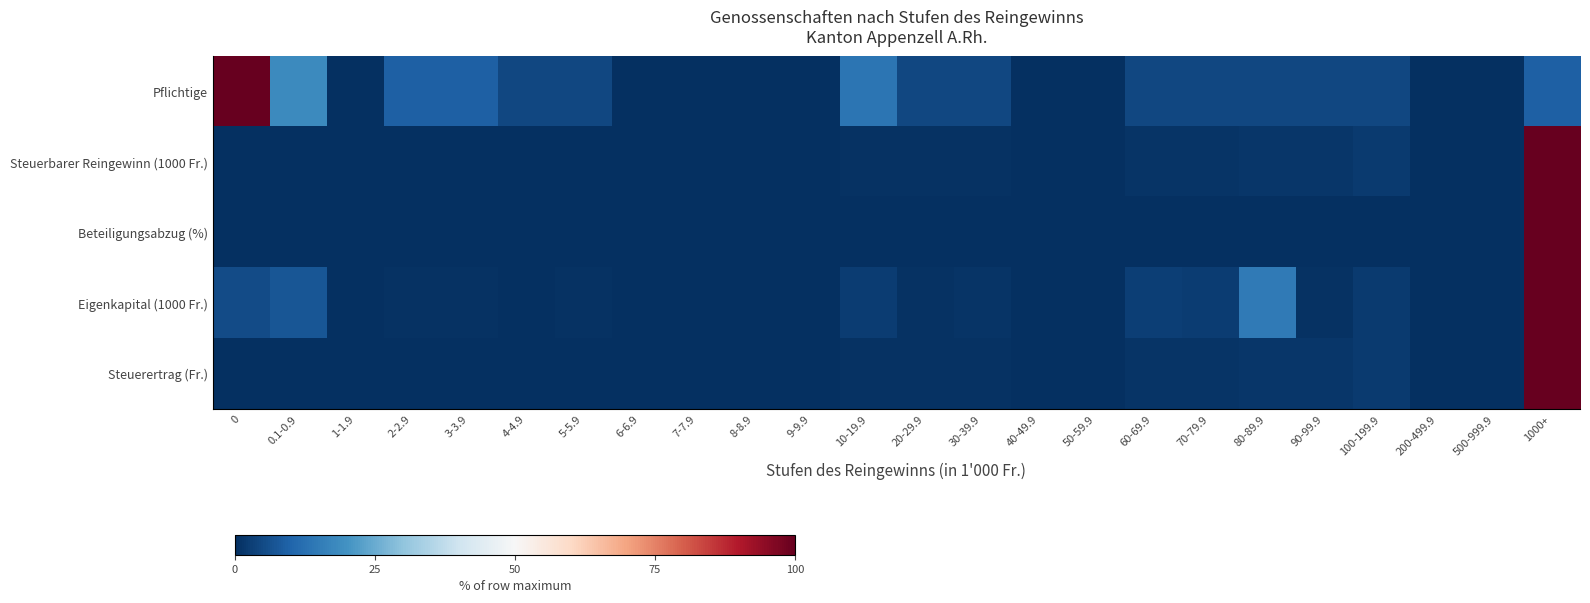

At which category is the sum across all series the highest?

1000+